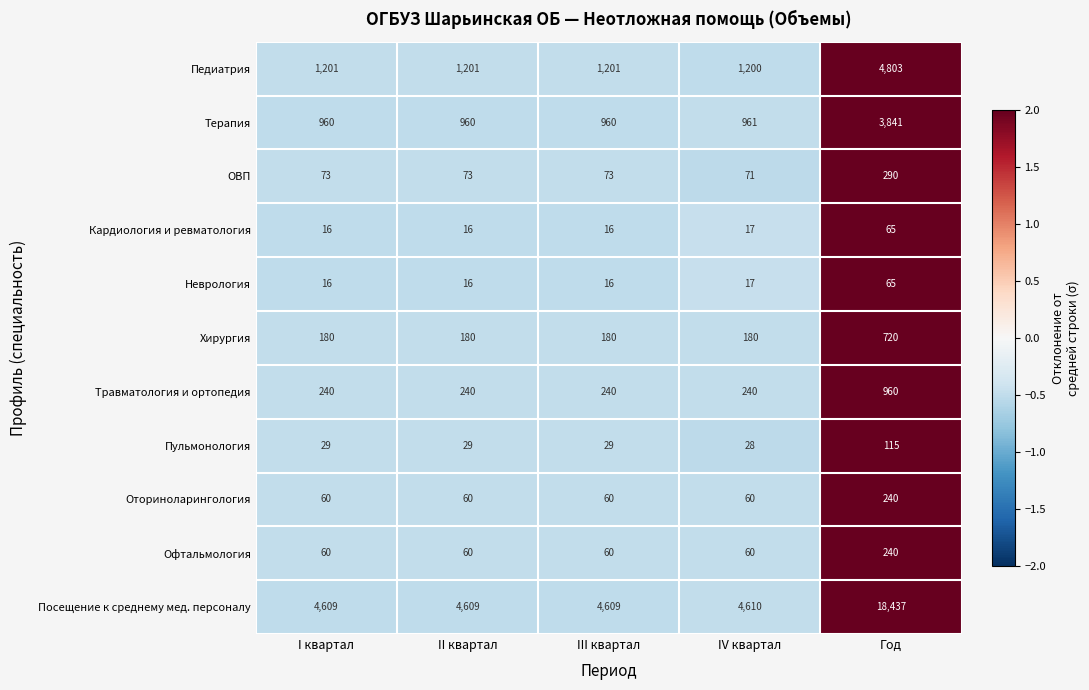

What is the sum of the Кардиология и ревматология values at III квартал and II квартал?

32